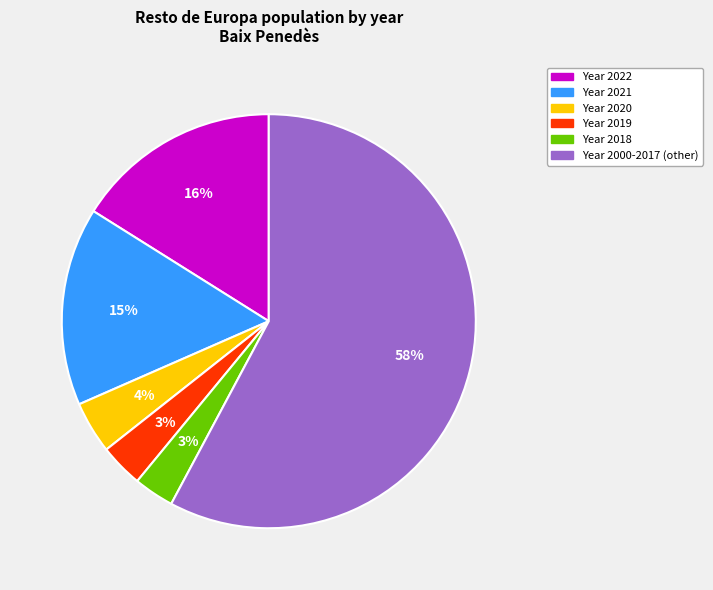

To the nearest percent, what is the average slice percentage?

17%